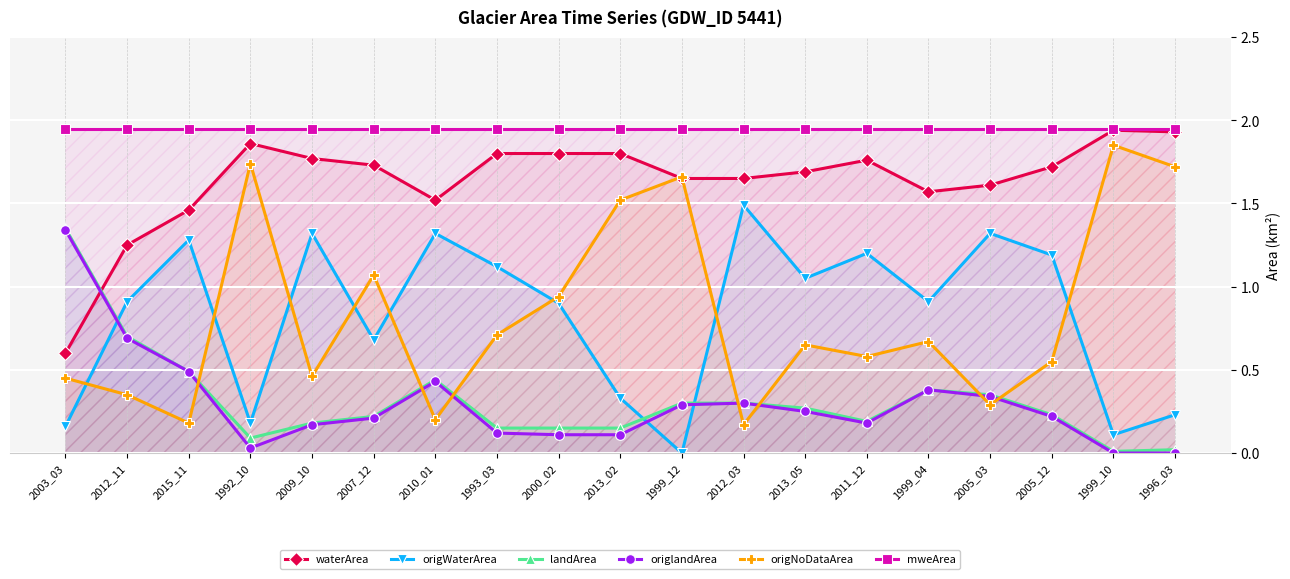

The value of origNoDataArea at 2010_01 is 0.1. True or false?

False